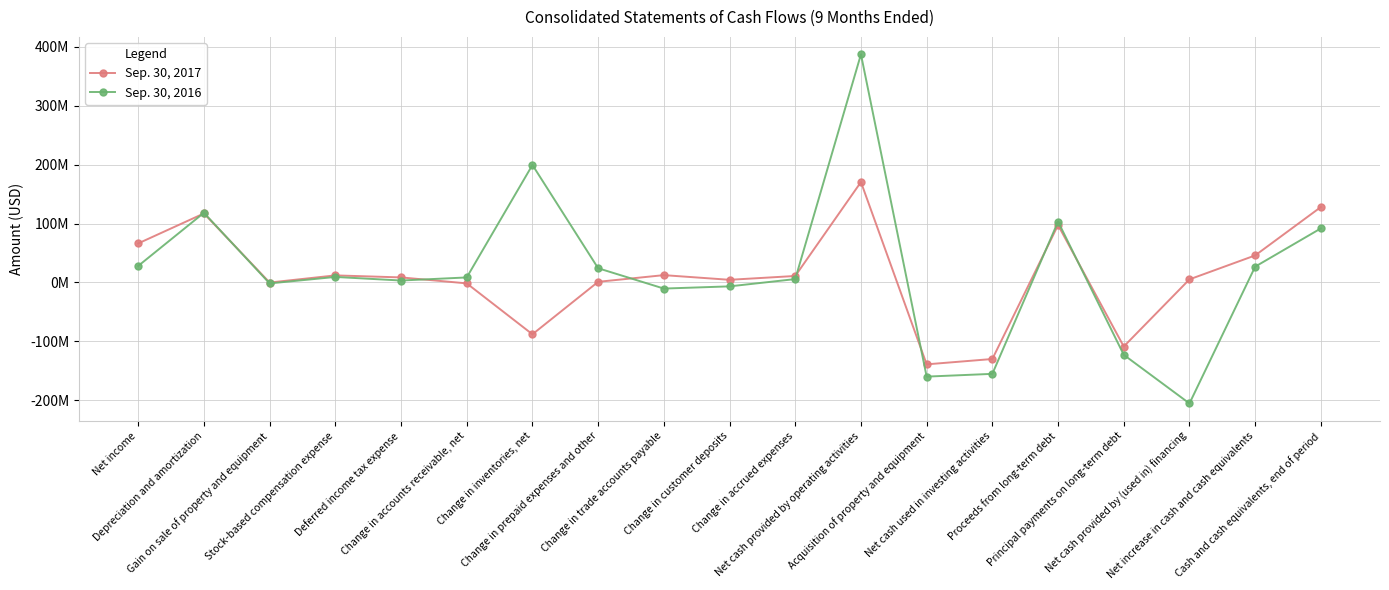

What is the smallest value displayed?

-205038000